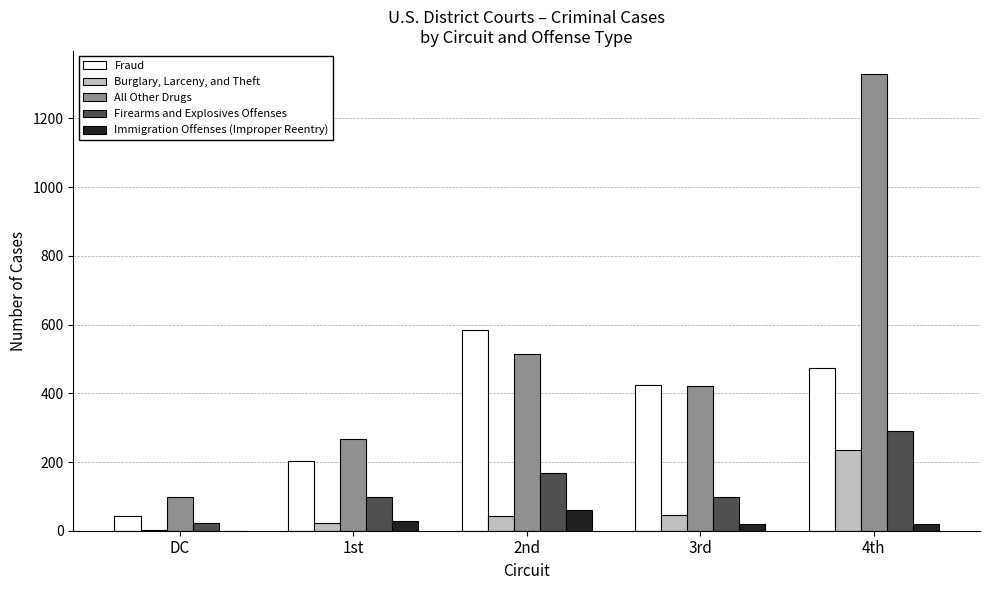

Count the number of categories in the chart.

5